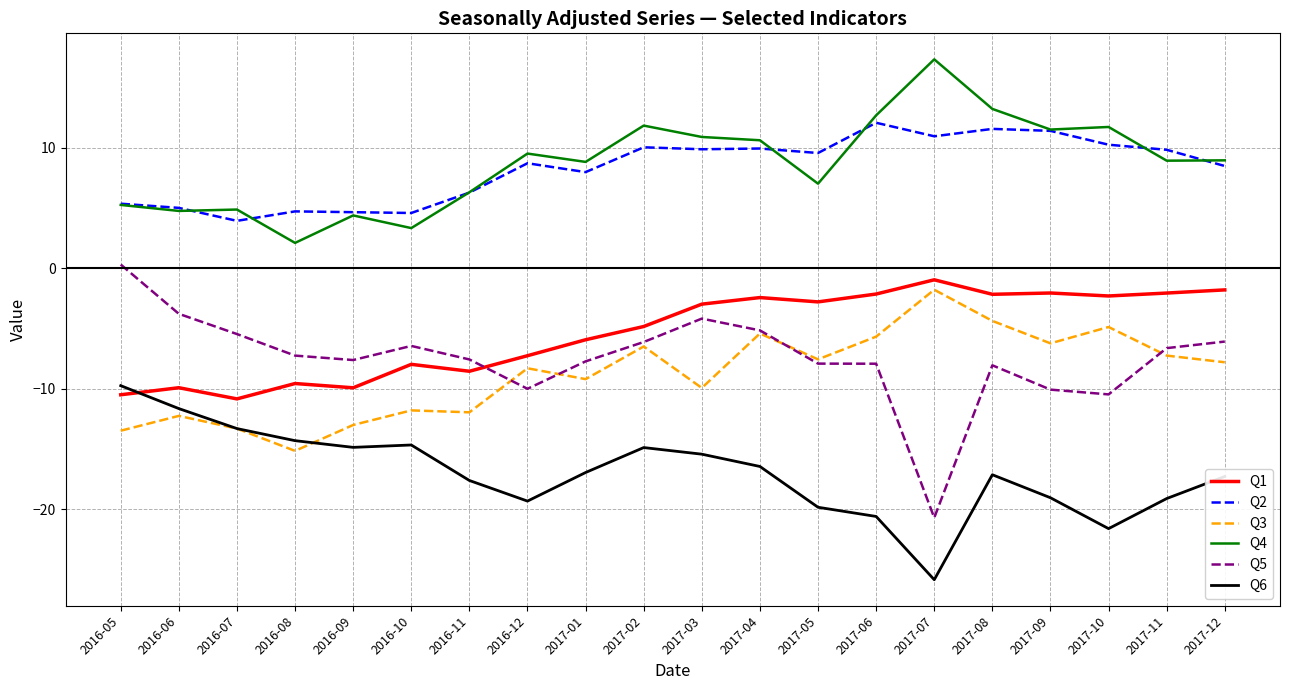

Which category has the highest value in the Q3 series?

2017-07